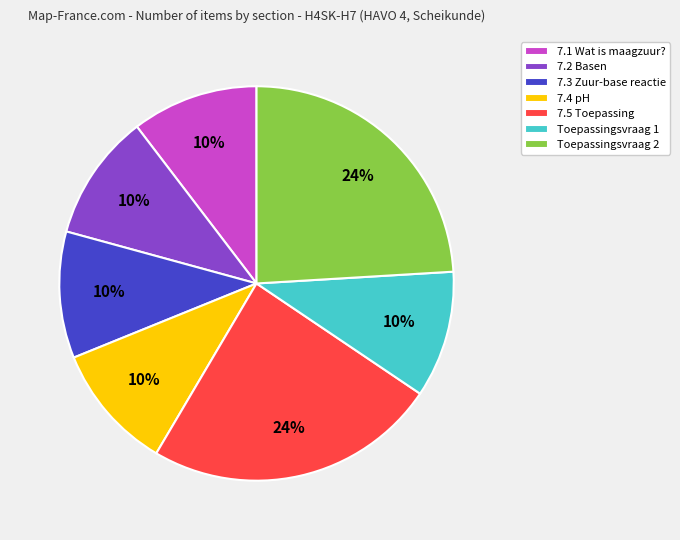

Which has a higher value, 7.5 Toepassing or 7.2 Basen?

7.5 Toepassing